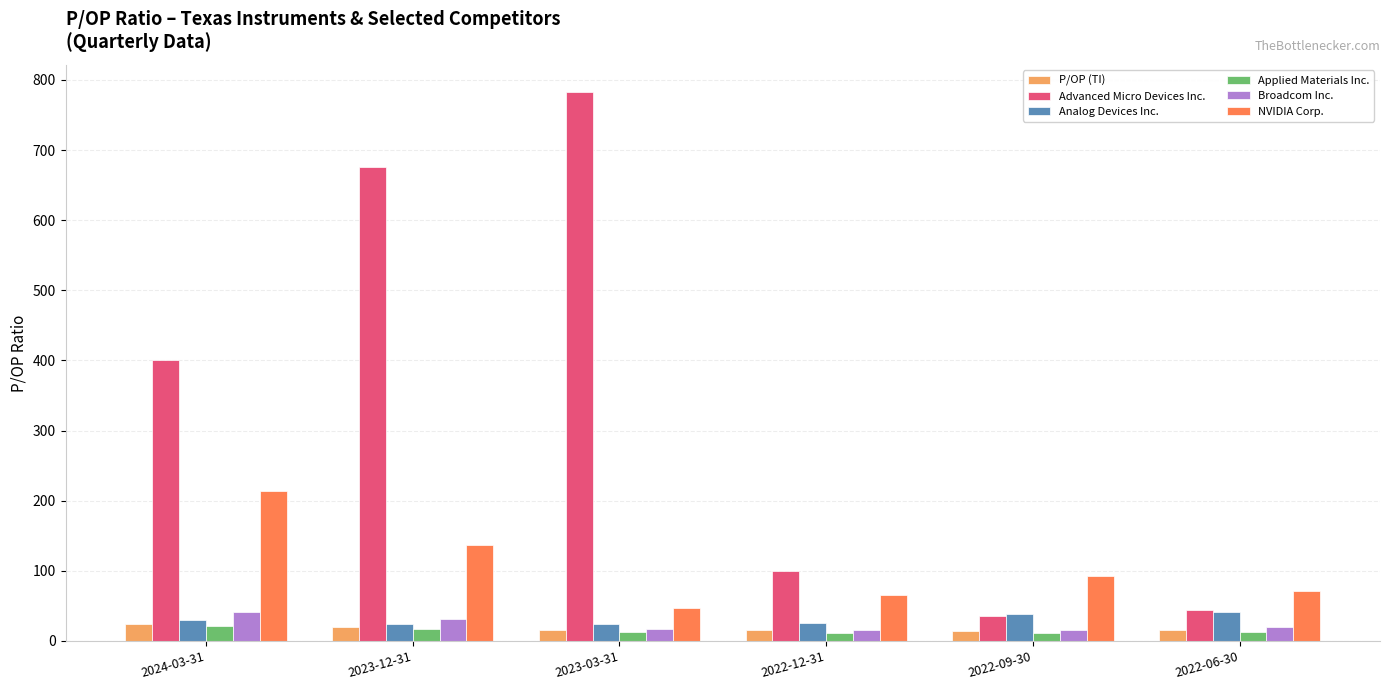

What is the sum of the Advanced Micro Devices Inc. values at 2023-03-31 and 2022-12-31?

882.8